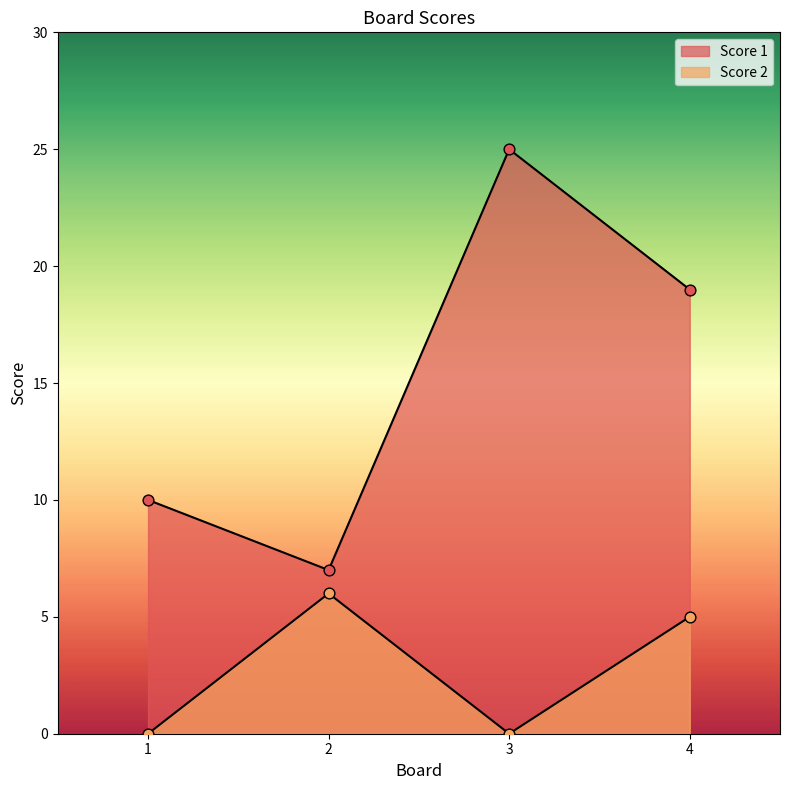

Which series has the largest total across all categories?

Score 1